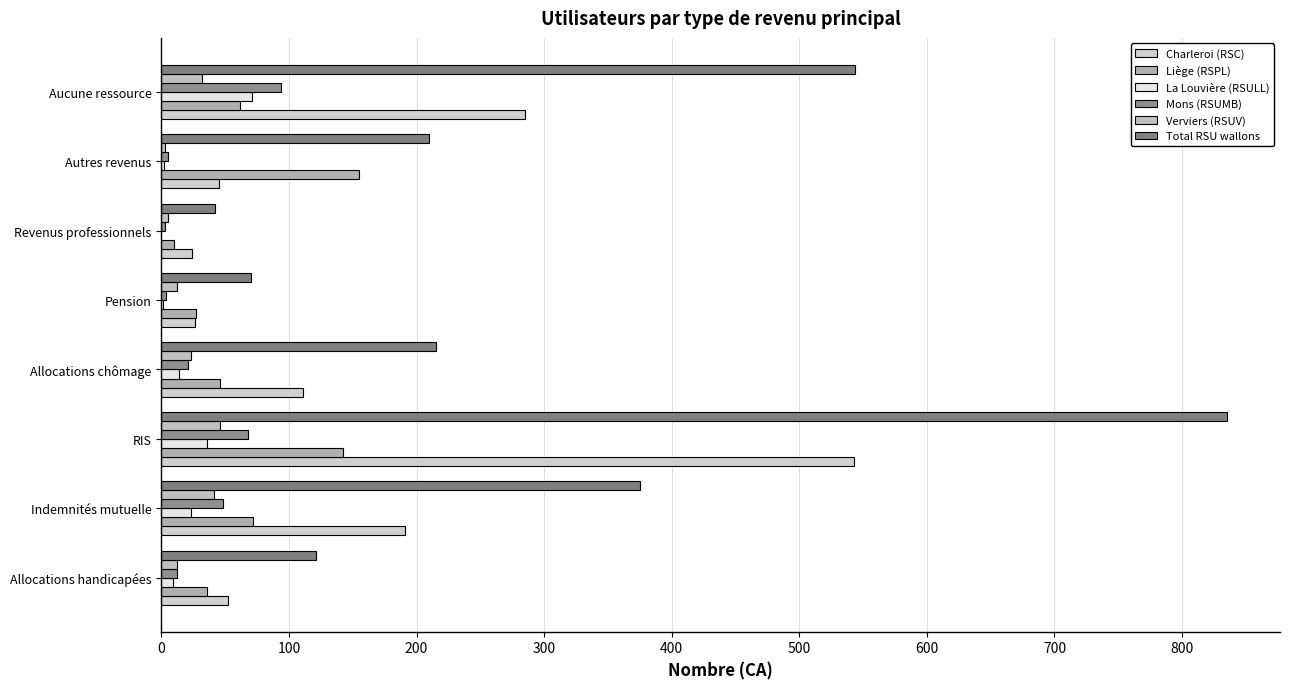

How many data points does each series have?

8